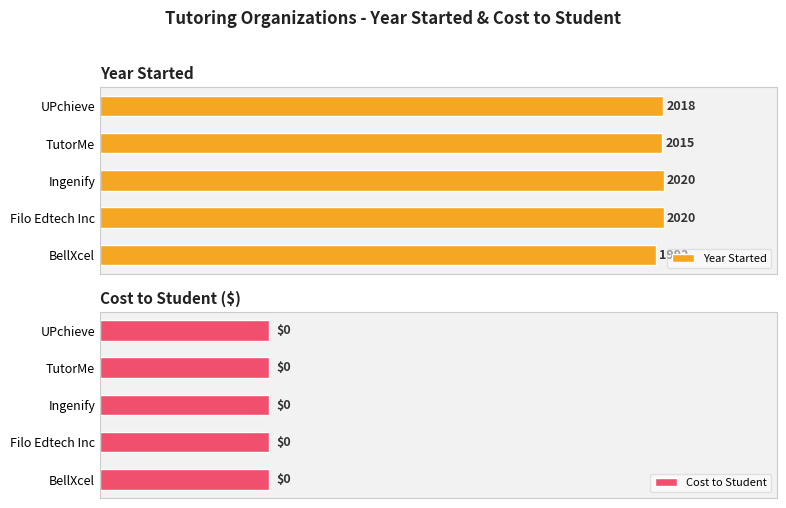

How many bars are there in total?

10